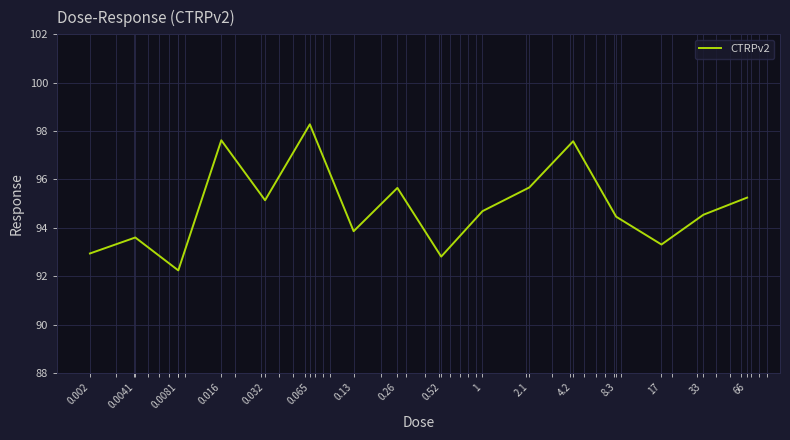

What is the minimum value shown in the chart?

92.2